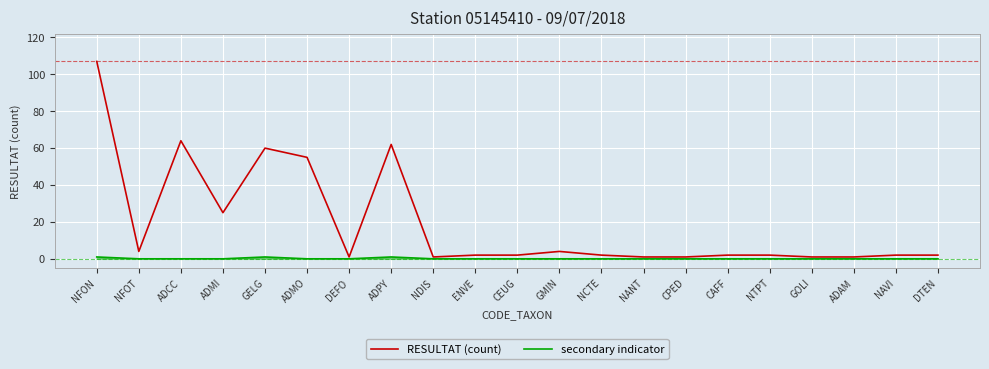

Is this an area chart (filled region under the line)?

No